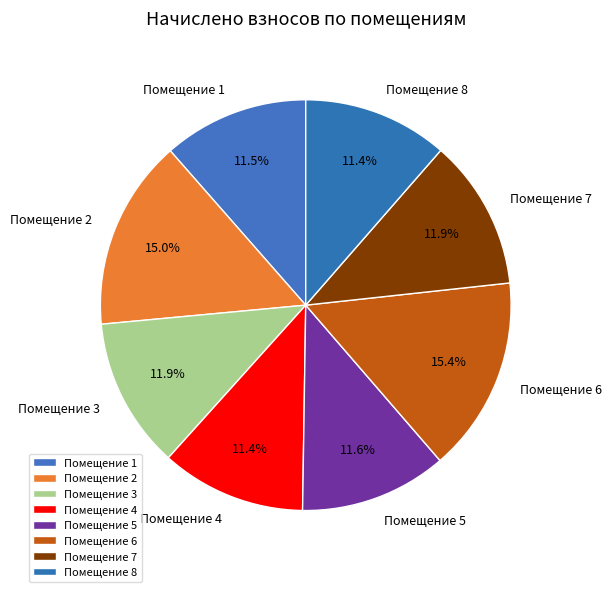

To the nearest percent, what is the average slice percentage?

12%